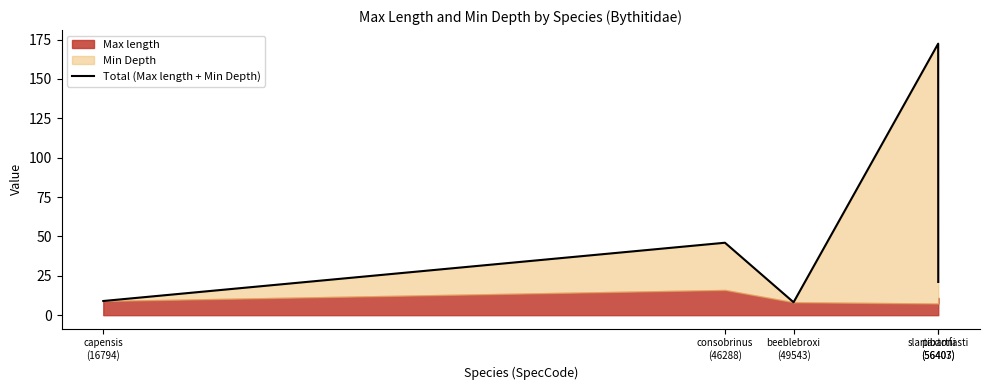

Is it true that the value at beeblebroxi
(49543) is 8.2?

True